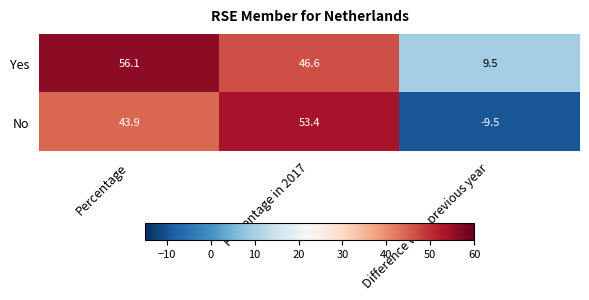

What is the minimum value shown in the chart?

-9.5